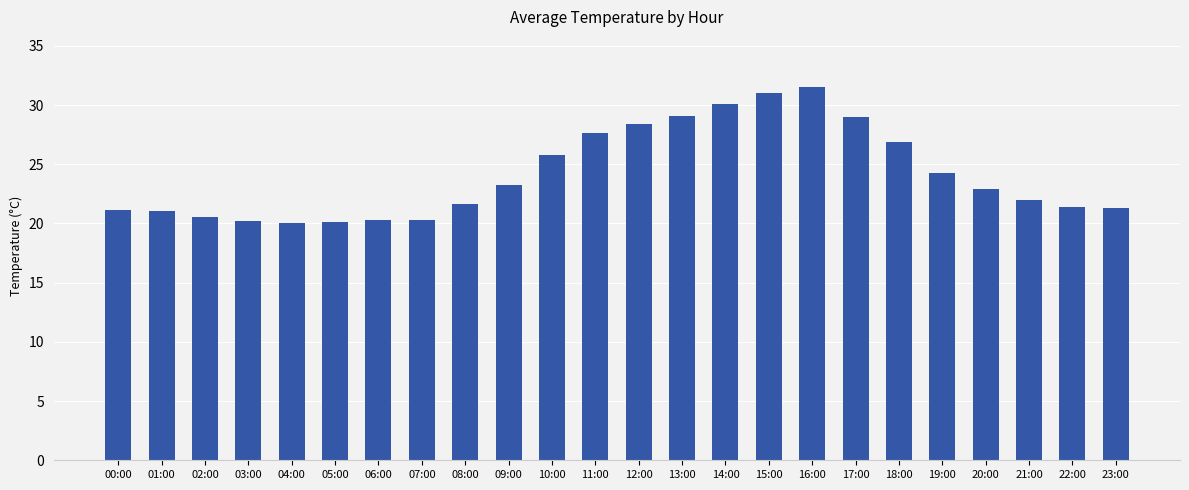

Are the bars grouped side by side (vs. stacked)?

No